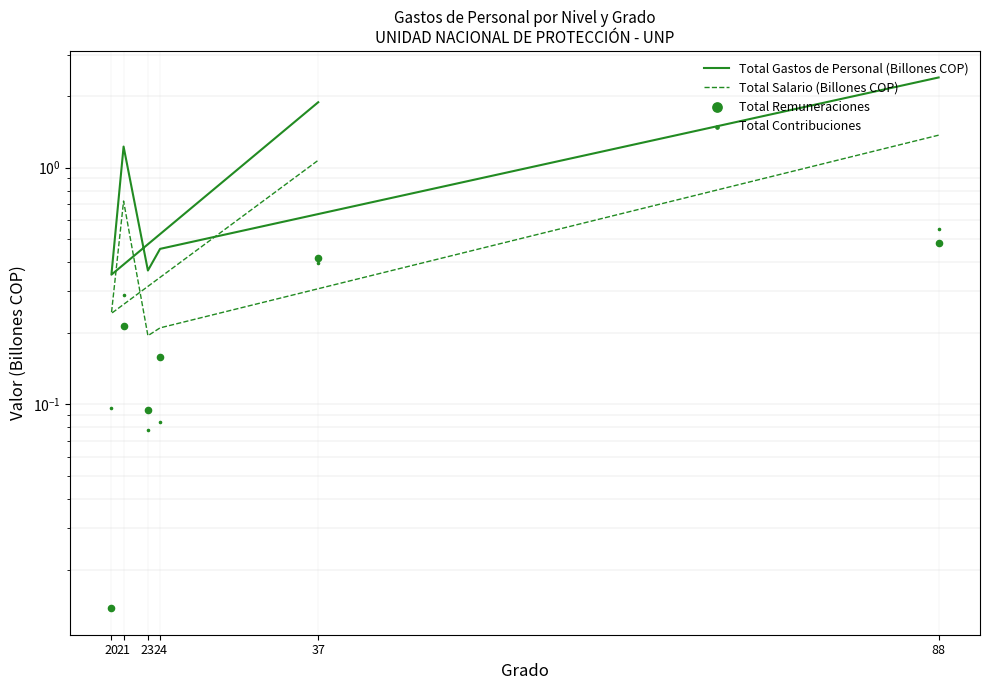

Which series has the largest total across all categories?

Total Gastos de Personal (Billones COP)